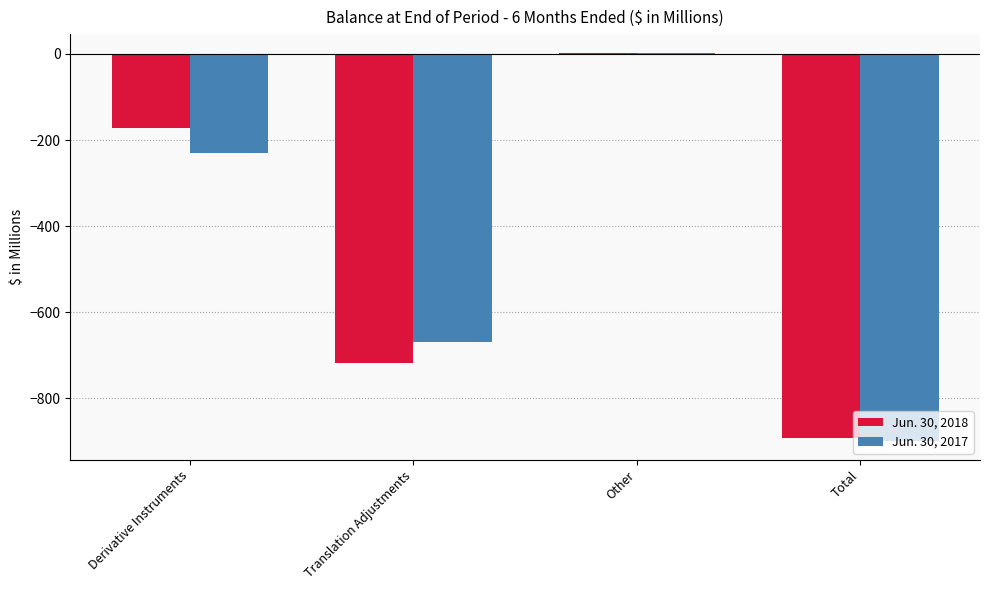

The value of Jun. 30, 2018 at Derivative Instruments is -173. True or false?

True